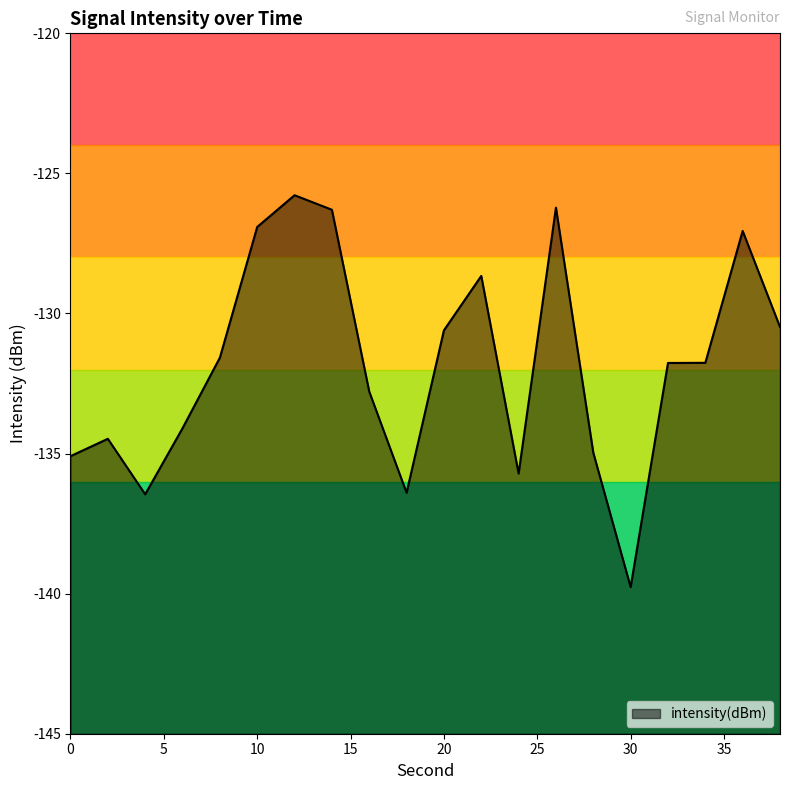

What is the average value?

-131.8